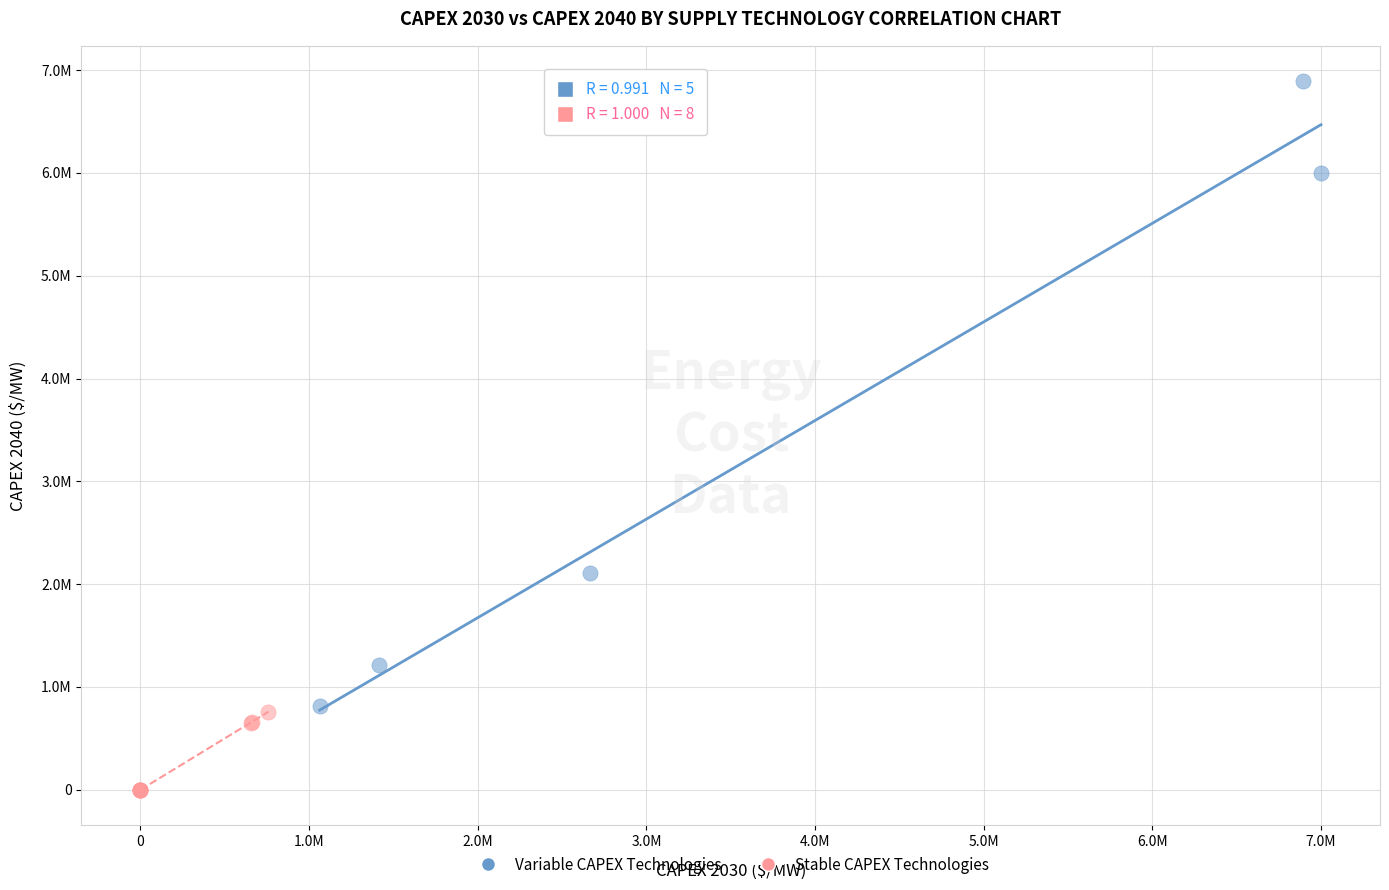

Which series has the largest Y range (max minus min)?

Variable CAPEX Technologies